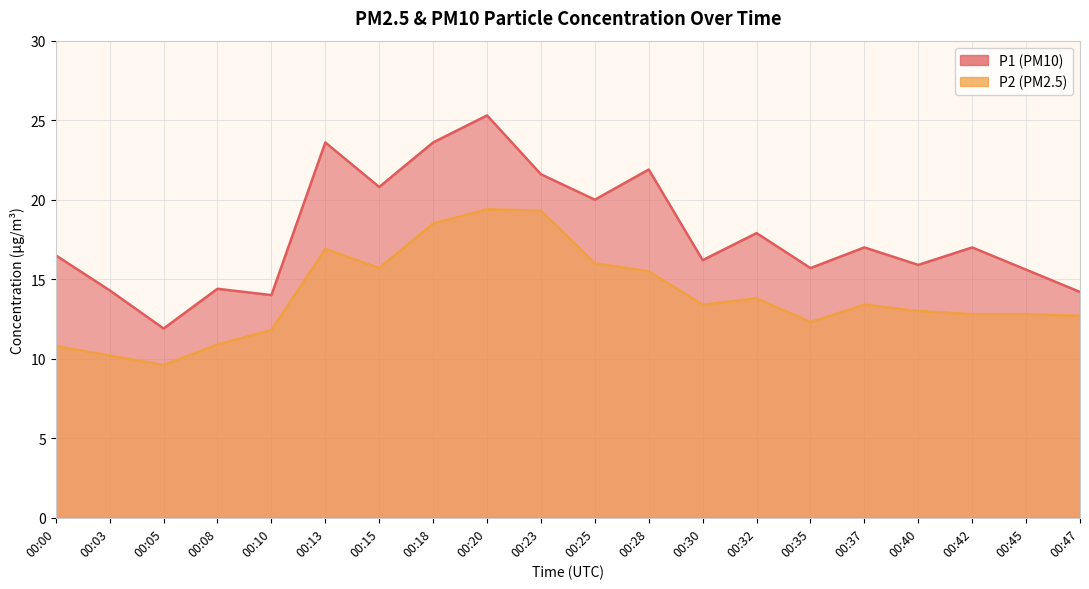

What are all the series names shown in the legend?

P1, P2